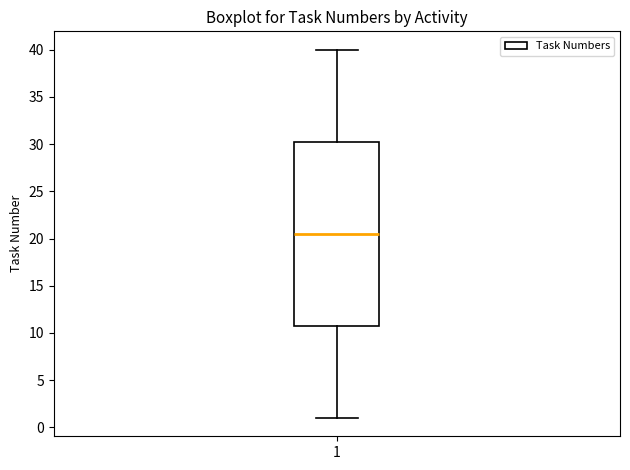

Transcribe this box plot: give where the median line is, the range the box spans, and where the two whiskers end, as read against the y-axis. The values are not printed on the chart, so give them approximately, as read against the axis.

median 20.5, box 11.0 to 30.5, whiskers 1.0 to 40.0